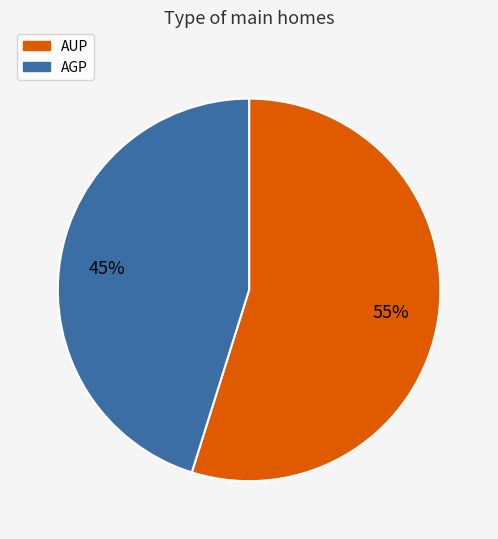

Count the number of slices in the pie.

2